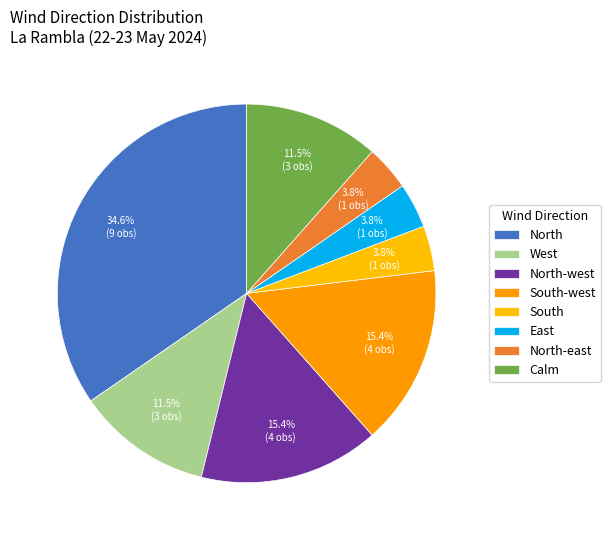

Count the number of slices in the pie.

8